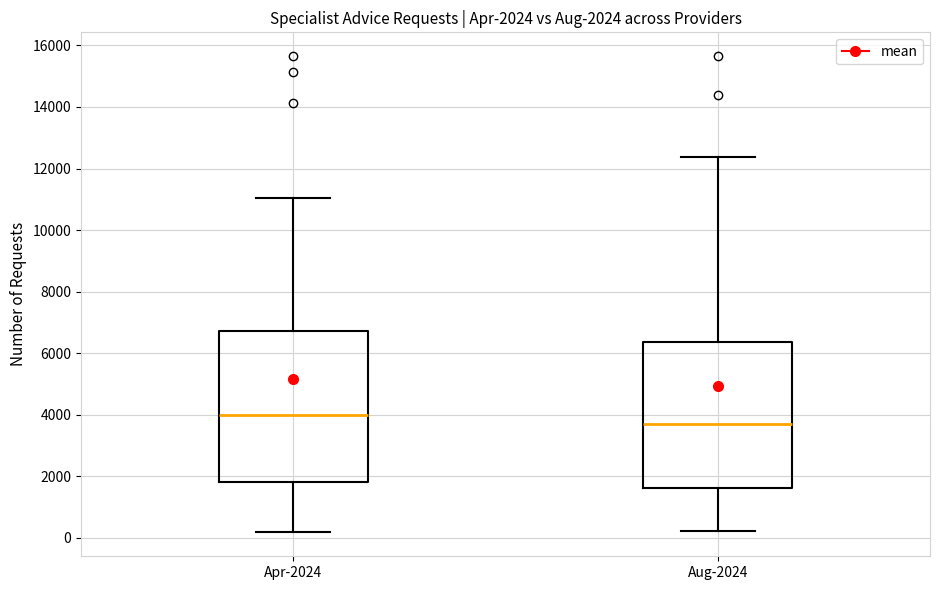

Which box's median line is the highest?

Apr-2024